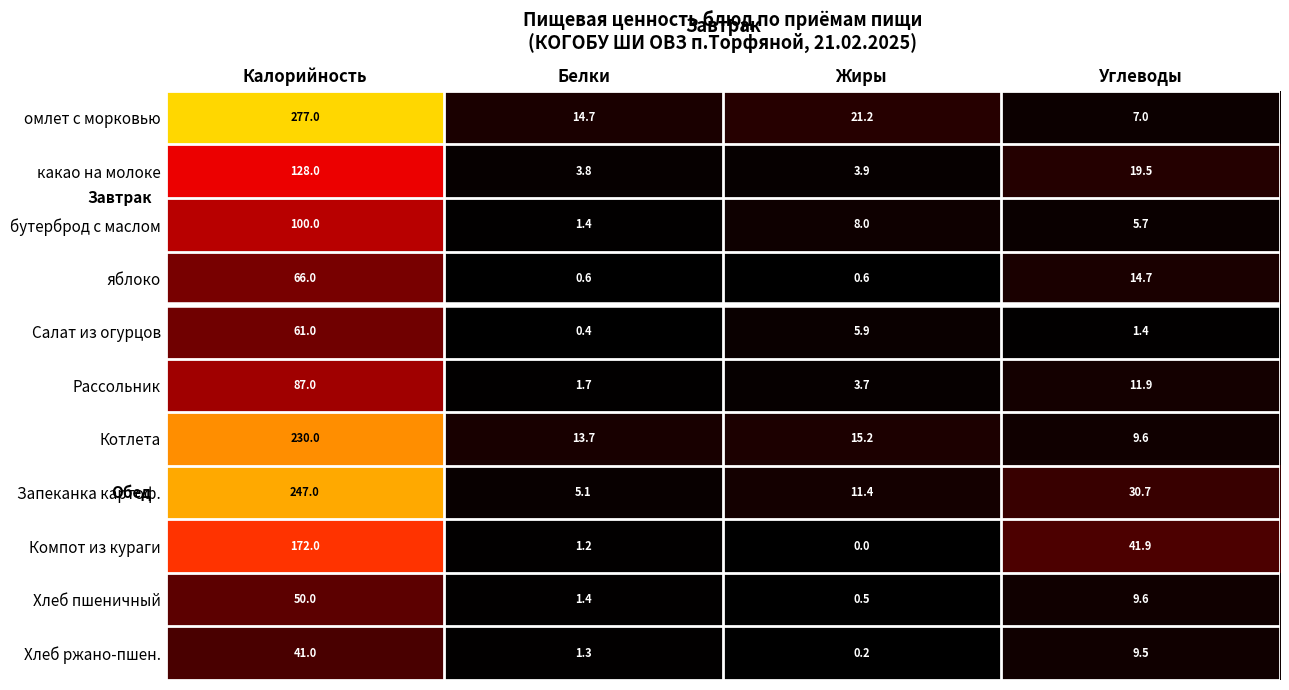

Which category has the highest value across all series?

Калорийность